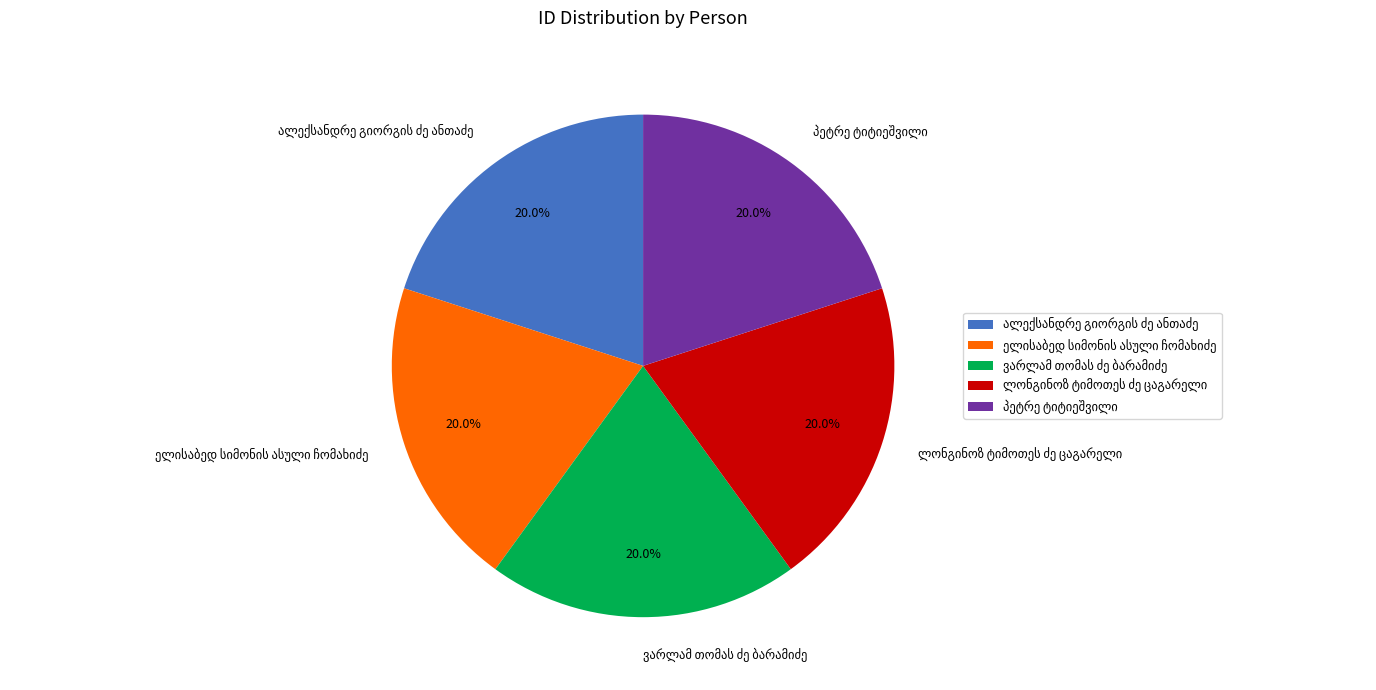

Is there any slice that represents more than half of the pie?

No